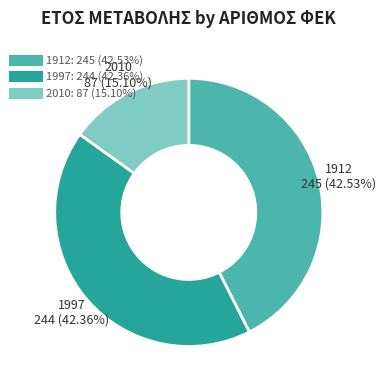

How many slices are in this pie chart?

3